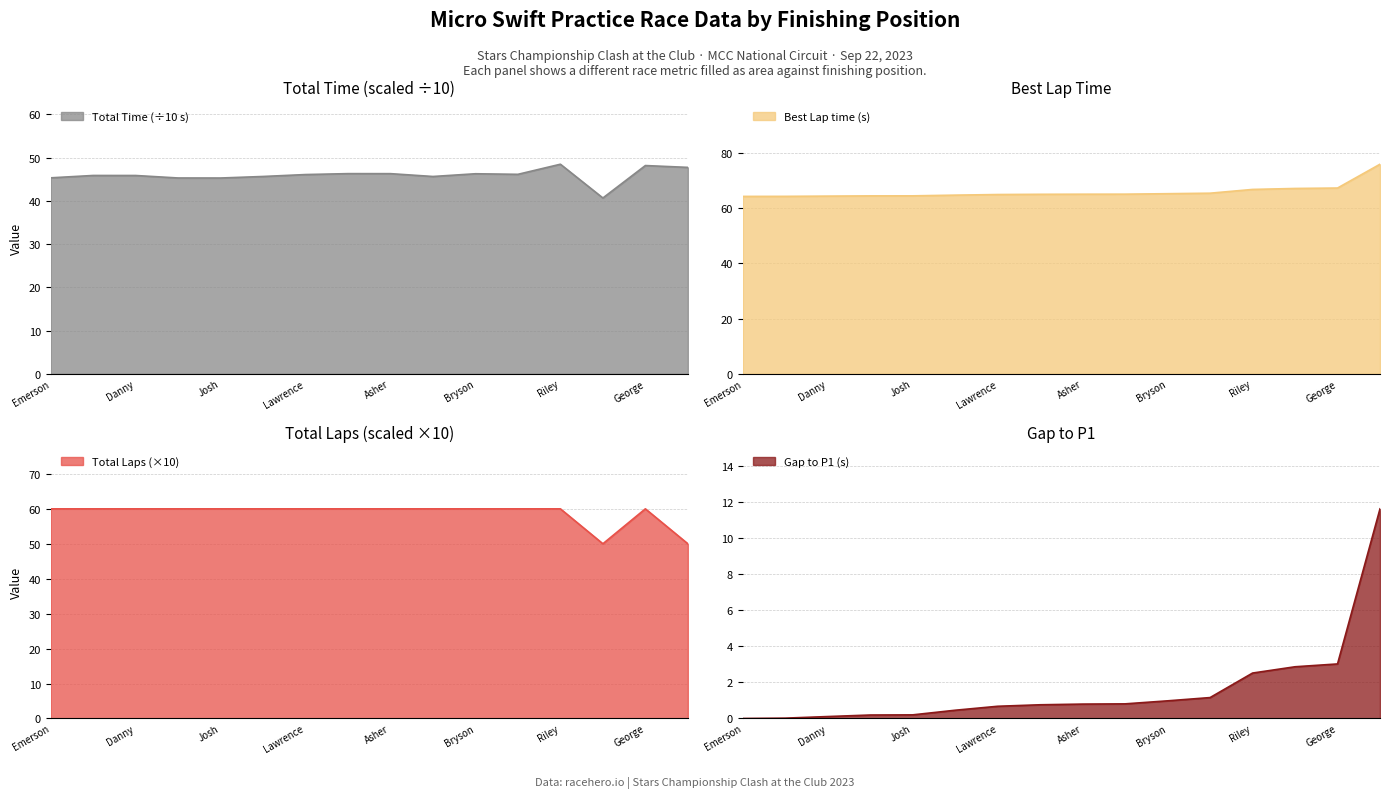

What is the label of the 15th point from the right?

Jake Manalio